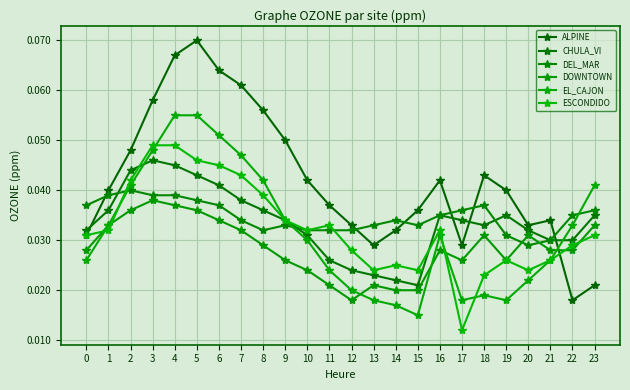

At how many categories does at least one series exceed 0?

24